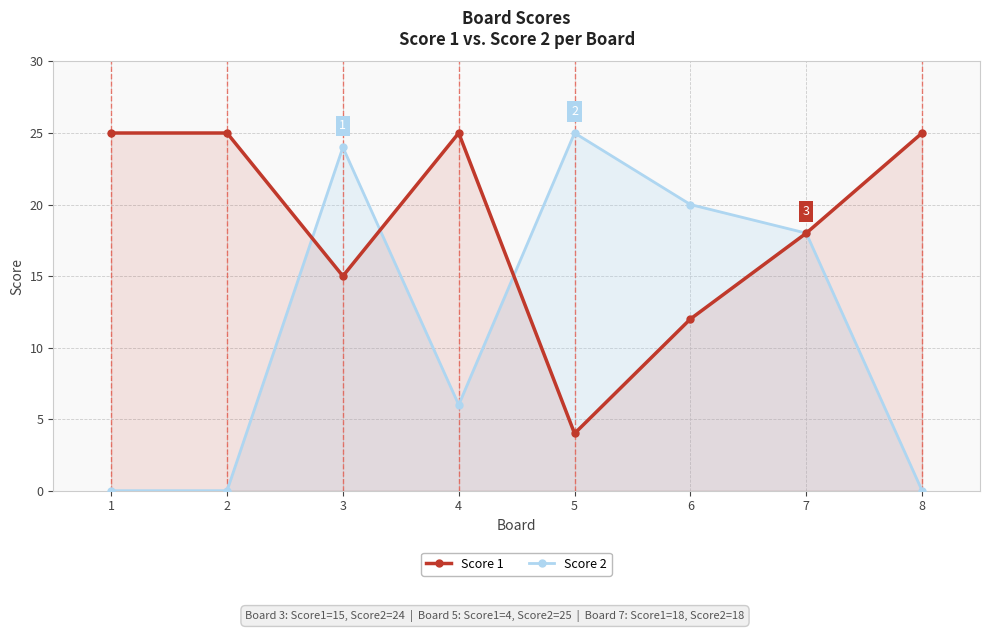

True or false: Score 2 has a value of 0 at 2.

True